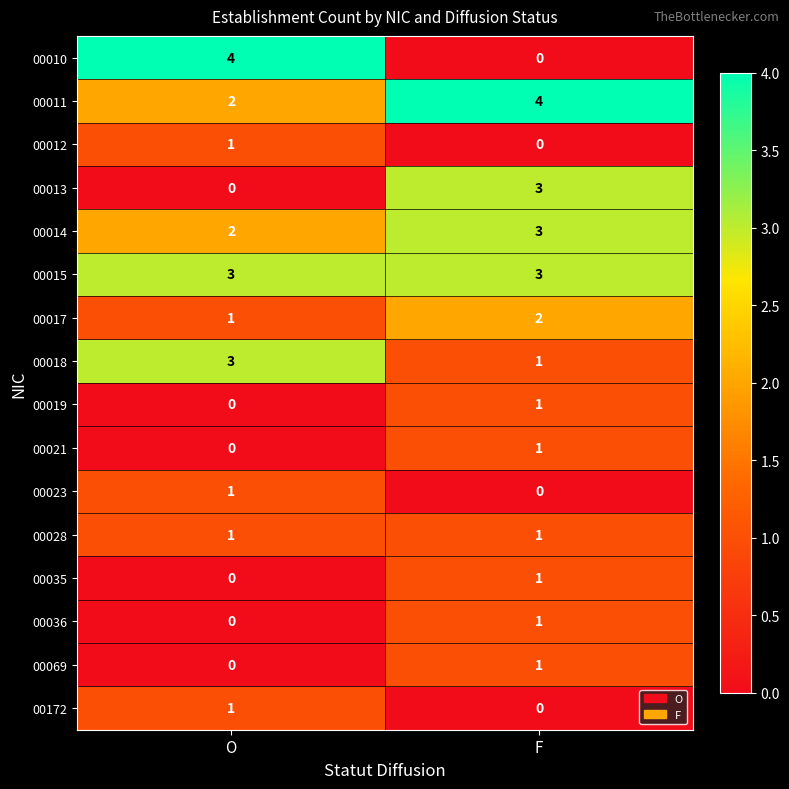

Count the number of data series in this chart.

16